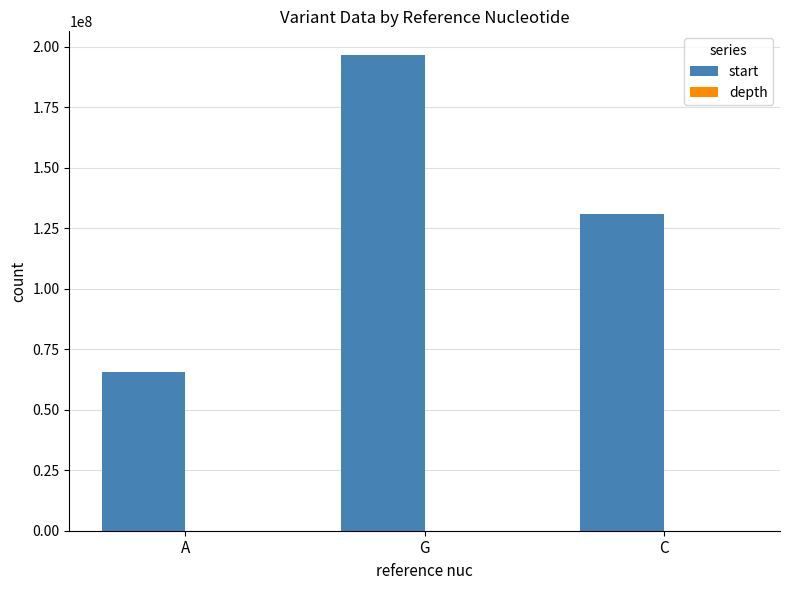

What is the greatest value displayed?

196616375